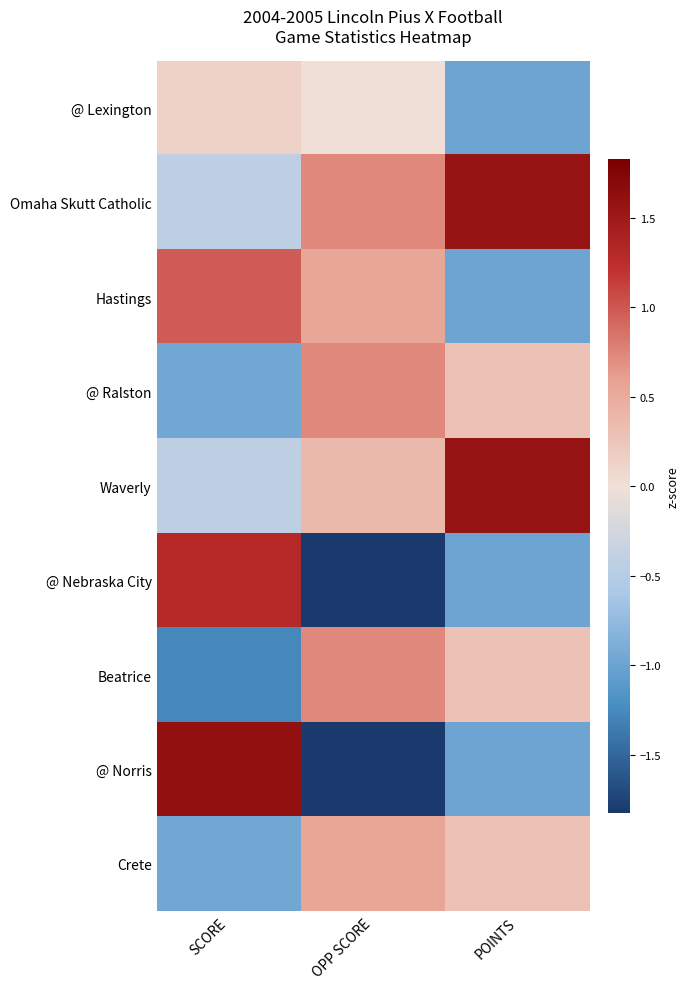

Reading right to left, transcribe all the data shown in this chart.

@ Lexington: POINTS=-1.0	OPP SCORE=0.0	SCORE=0.1
Omaha Skutt Catholic: POINTS=1.6	OPP SCORE=0.7	SCORE=-0.4
Hastings: POINTS=-1.0	OPP SCORE=0.5	SCORE=1.0
@ Ralston: POINTS=0.3	OPP SCORE=0.7	SCORE=-1.0
Waverly: POINTS=1.6	OPP SCORE=0.4	SCORE=-0.4
@ Nebraska City: POINTS=-1.0	OPP SCORE=-1.8	SCORE=1.3
Beatrice: POINTS=0.3	OPP SCORE=0.7	SCORE=-1.3
@ Norris: POINTS=-1.0	OPP SCORE=-1.8	SCORE=1.6
Crete: POINTS=0.3	OPP SCORE=0.5	SCORE=-1.0